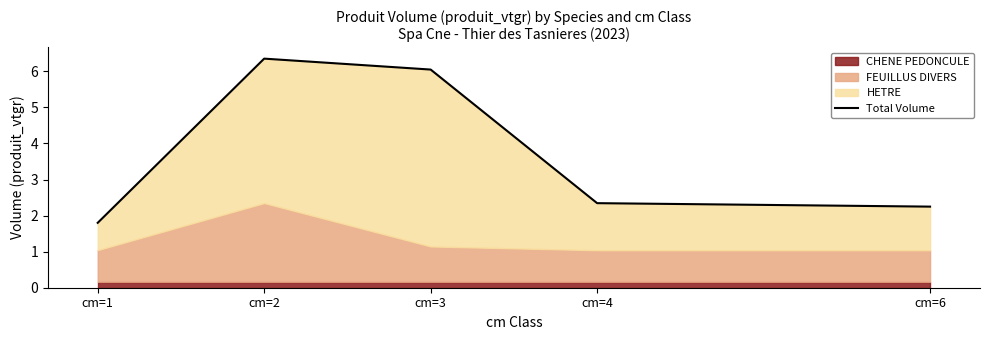

Where does the data first go above 2?

cm=2